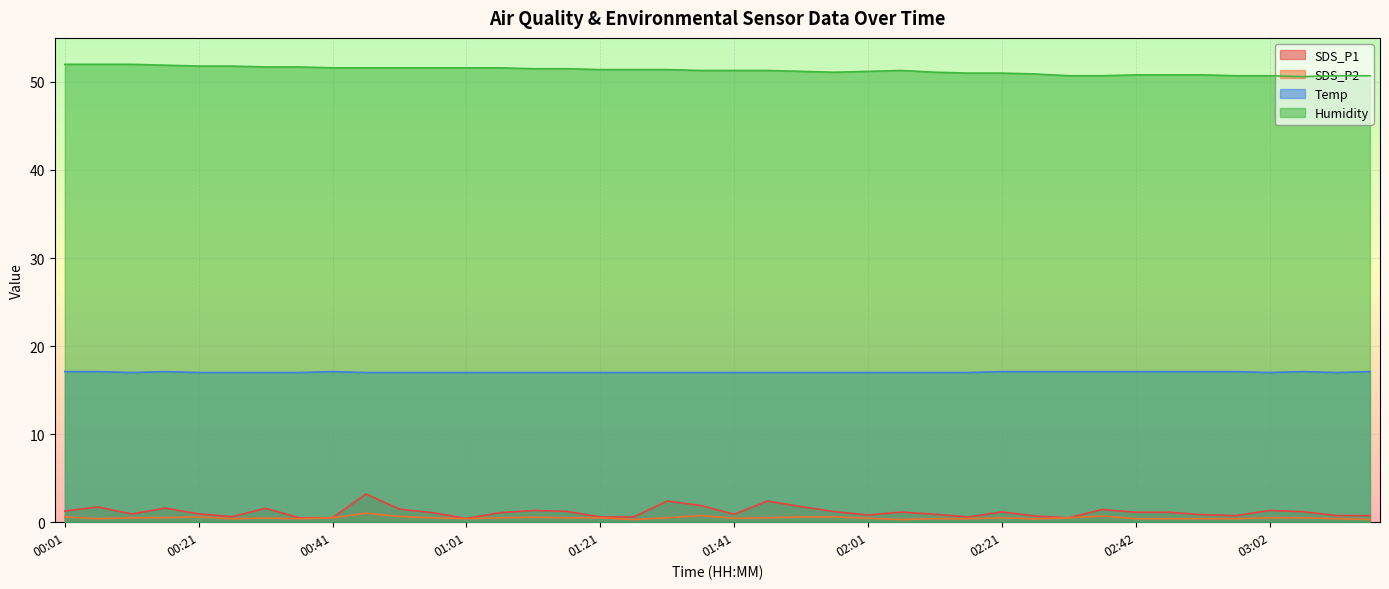

What is the label of the 33rd point from the left?

02:42